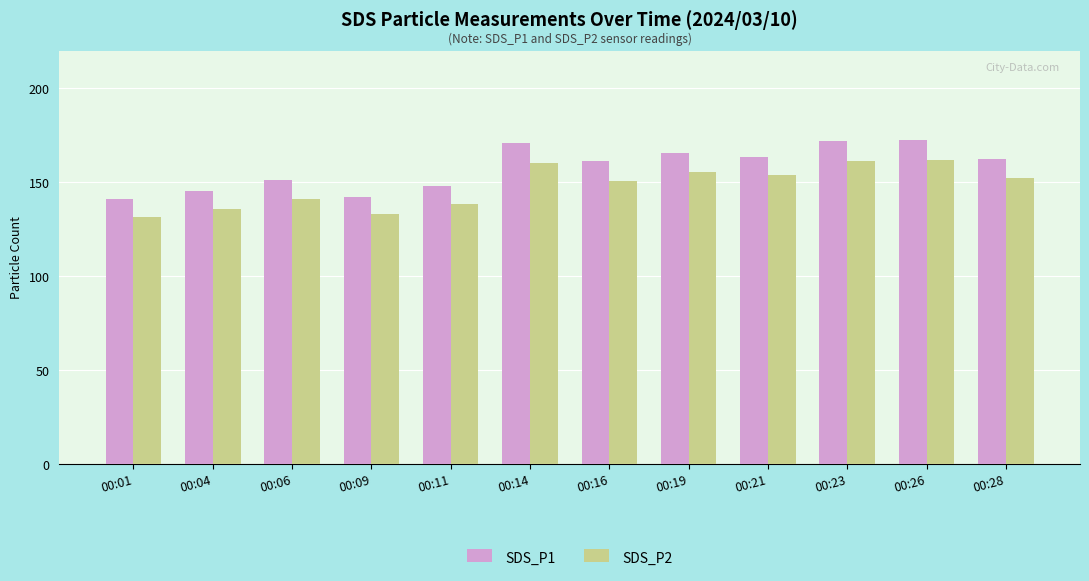

How many bars are there in total?

24